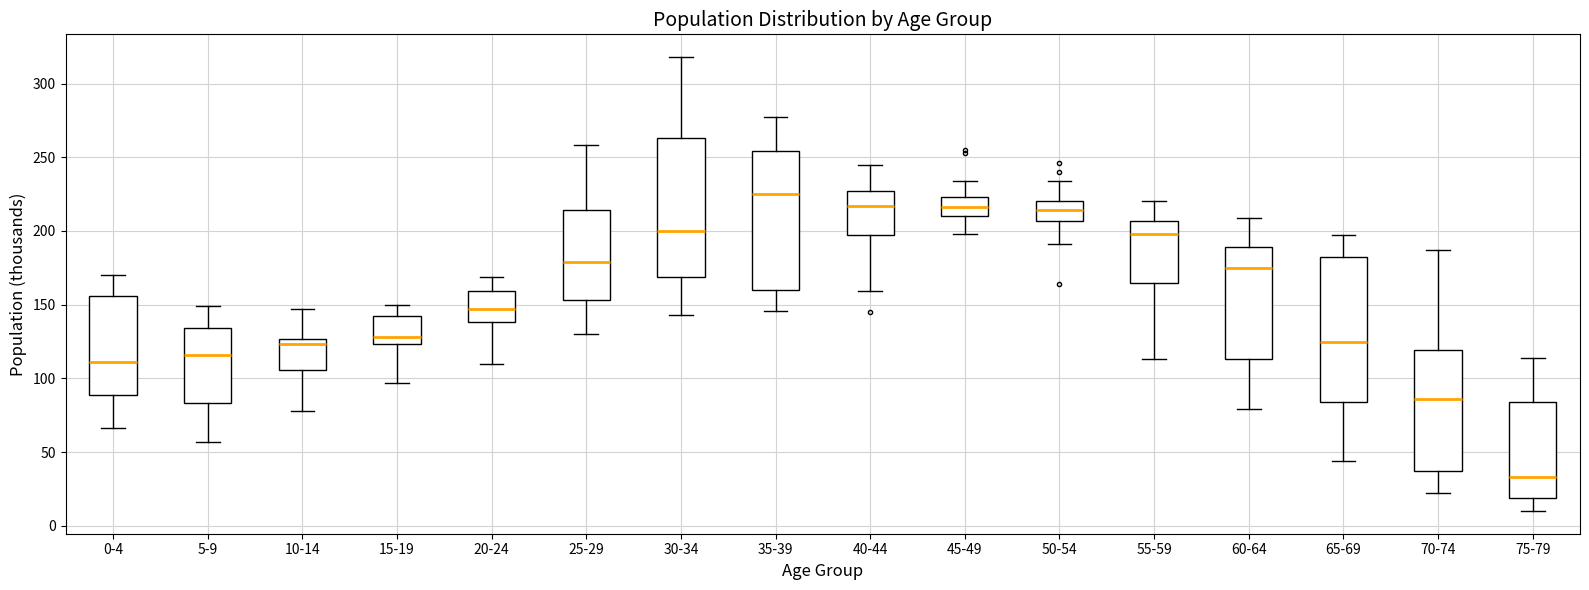

Reading left to right, transcribe this box plot: for each box, give where its median line is, the range the box spans, and where its two whiskers end, as read against the y-axis. The values are not printed on the chart, so give them approximately, as read against the axis.

0-4: median 110, box 90 to 155, whiskers 65 to 170
5-9: median 115, box 85 to 135, whiskers 55 to 150
10-14: median 125 (just below the box's upper edge), box 105 to 125, whiskers 80 to 145
15-19: median 130, box 125 to 140, whiskers 95 to 150
20-24: median 145, box 140 to 160, whiskers 110 to 170
25-29: median 180, box 155 to 215, whiskers 130 to 260
30-34: median 200, box 170 to 265, whiskers 145 to 320
35-39: median 225, box 160 to 255, whiskers 145 to 275
40-44: median 215, box 195 to 225, whiskers 160 to 245
45-49: median 215, box 210 to 225, whiskers 200 to 235
50-54: median 215, box 205 to 220, whiskers 190 to 235
55-59: median 200, box 165 to 205, whiskers 115 to 220
60-64: median 175, box 115 to 190, whiskers 80 to 210
65-69: median 125, box 85 to 180, whiskers 45 to 195
70-74: median 85, box 35 to 120, whiskers 20 to 185
75-79: median 35, box 20 to 85, whiskers 10 to 115